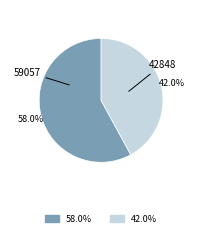

Is the sum of 42848 and 59057 greater than half?

Yes